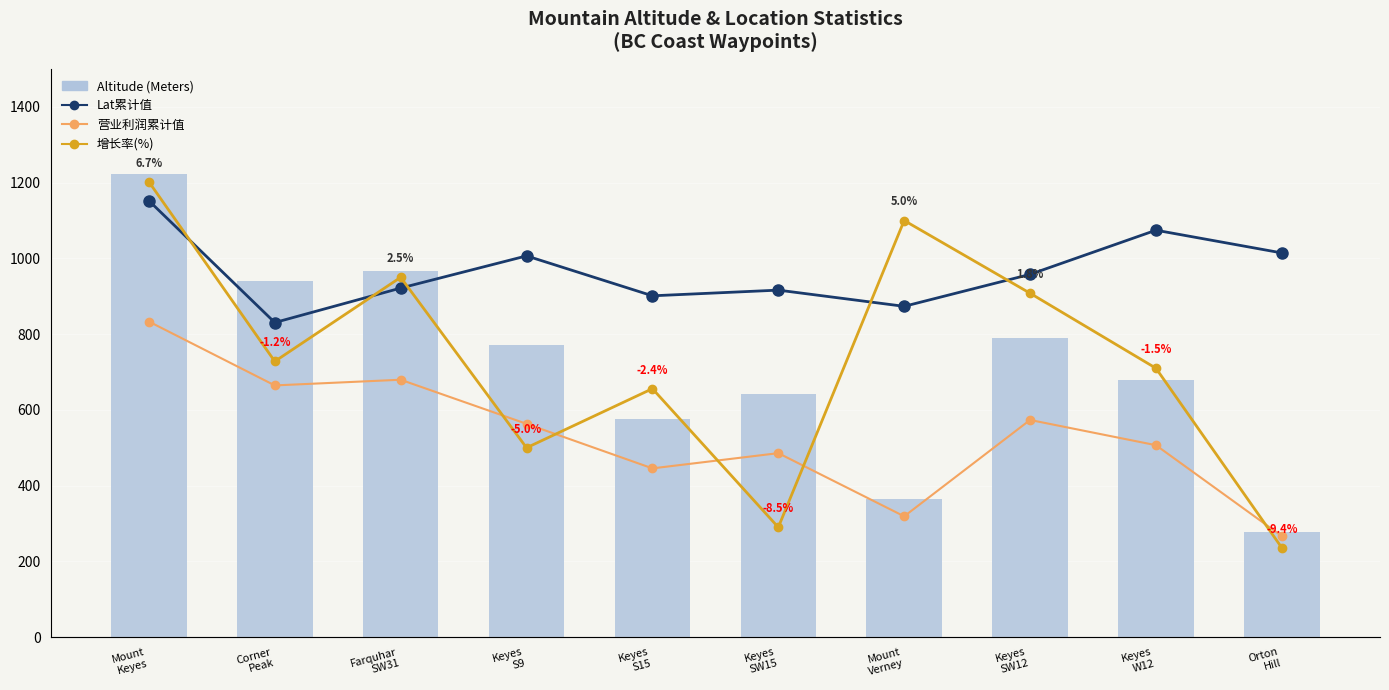

What position from the right is Mount
Keyes?

10